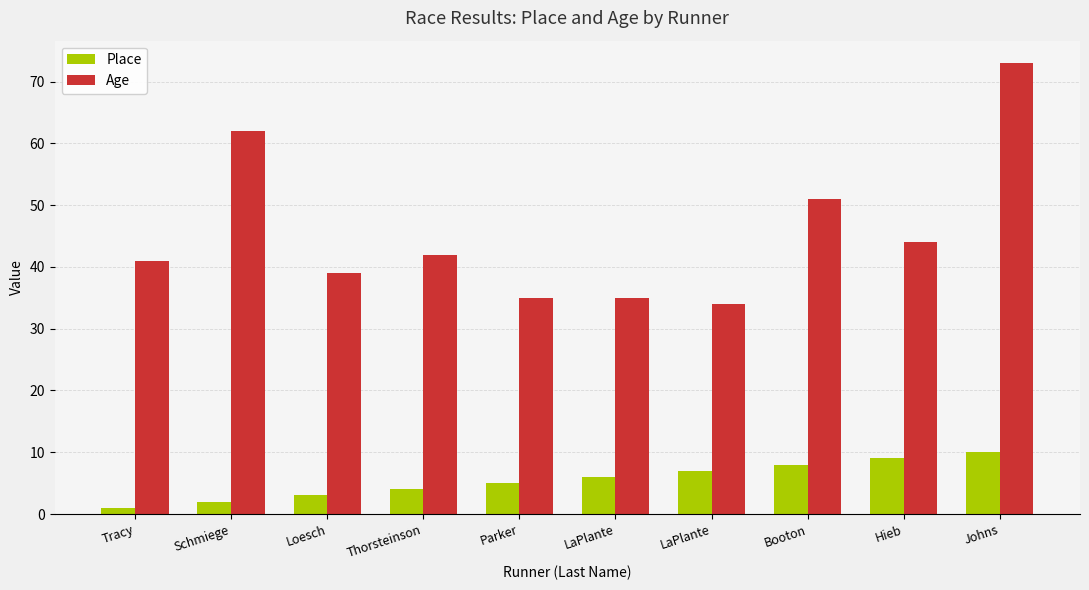

What are all the series names shown in the legend?

Place, Age